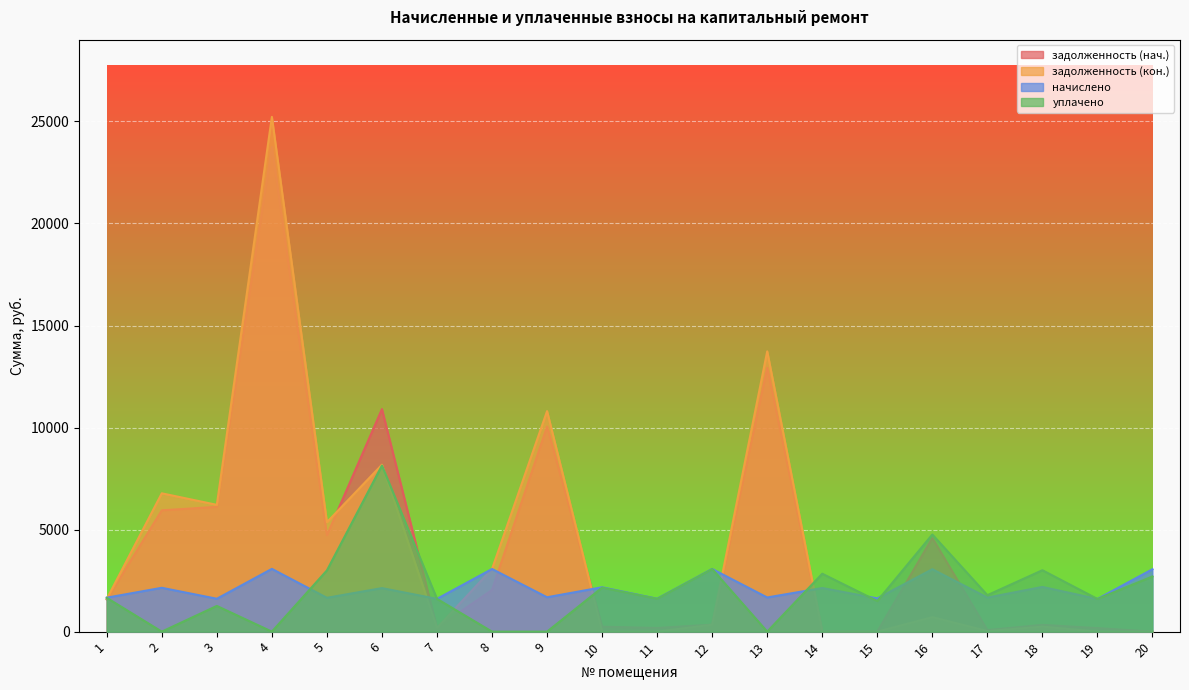

Which series has the widest spread of values?

задолженность (кон.)